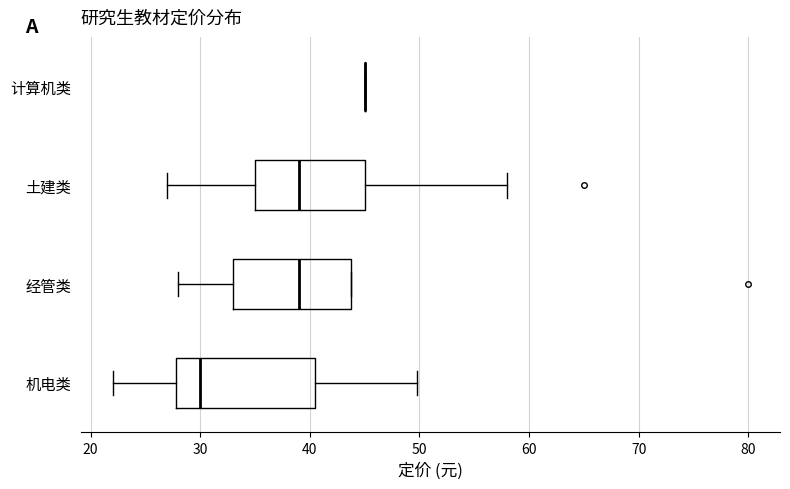

Where does the left whisker of the box for 经管类 end on the x-axis? The values are not printed on the chart, so give them approximately, as read against the axis.

28